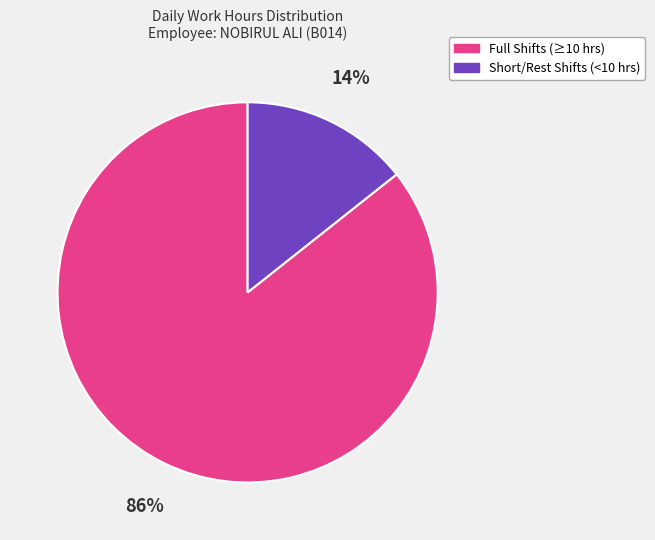

To the nearest percent, what is the average slice percentage?

50%